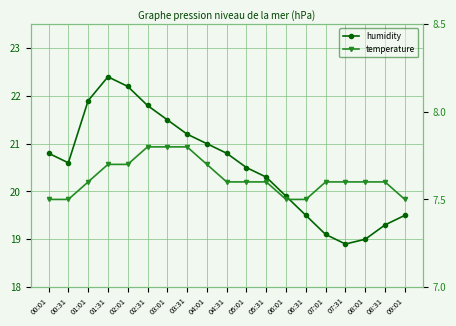

What is the sum of all humidity values?

390.2